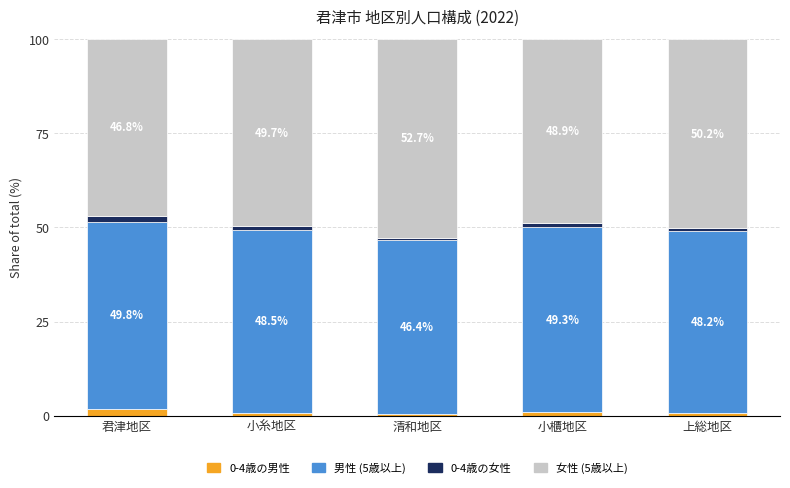

What is the difference between the maximum and minimum values in the 0-4歳の男性 series?

1.3